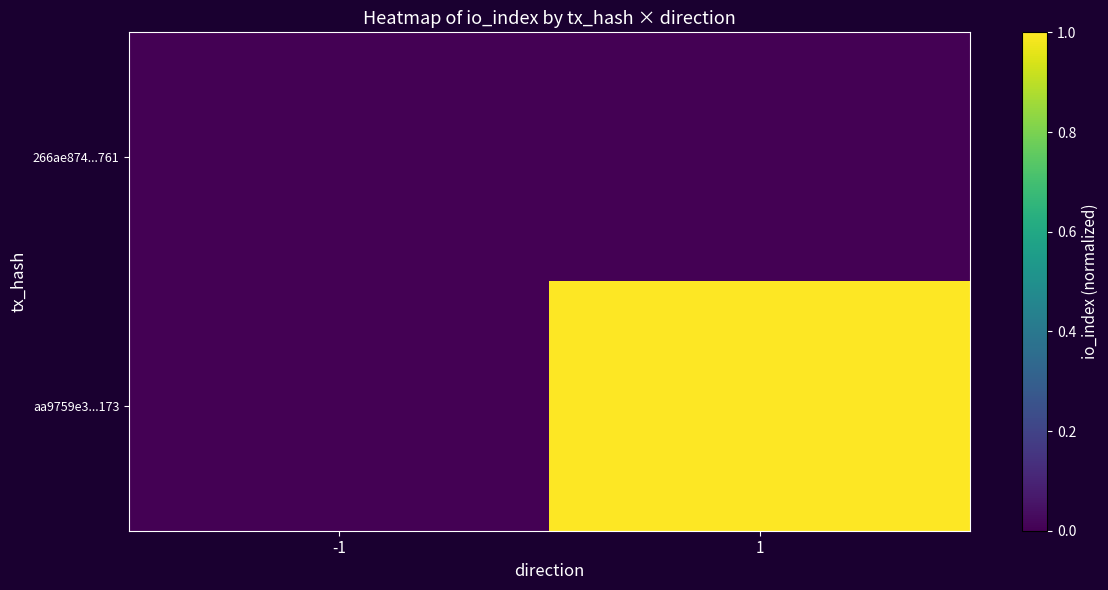

Which series has the largest total across all categories?

aa9759e3...173